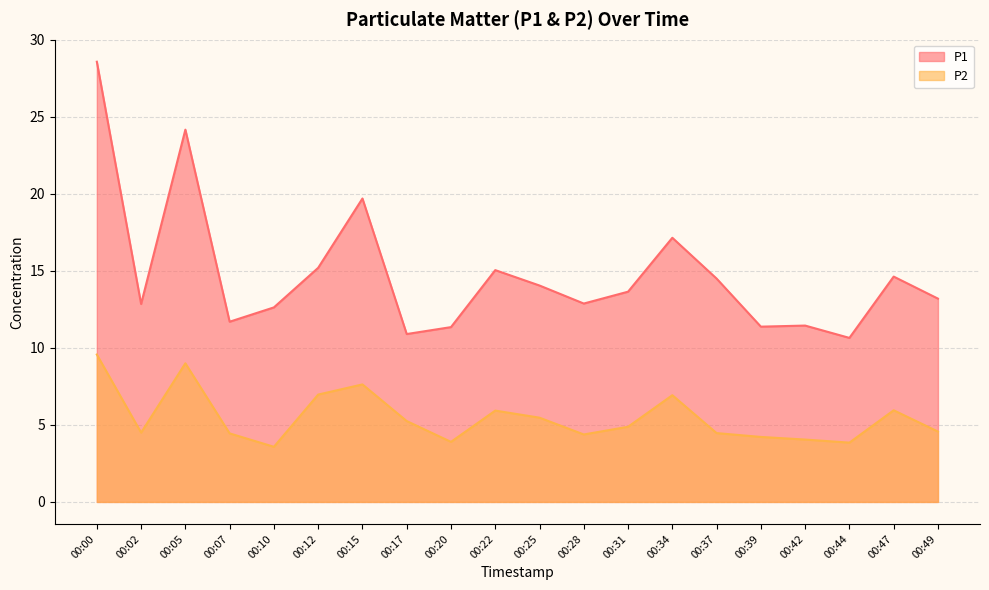

Rank the series by their maximum value, from highest to lowest.

P1, P2